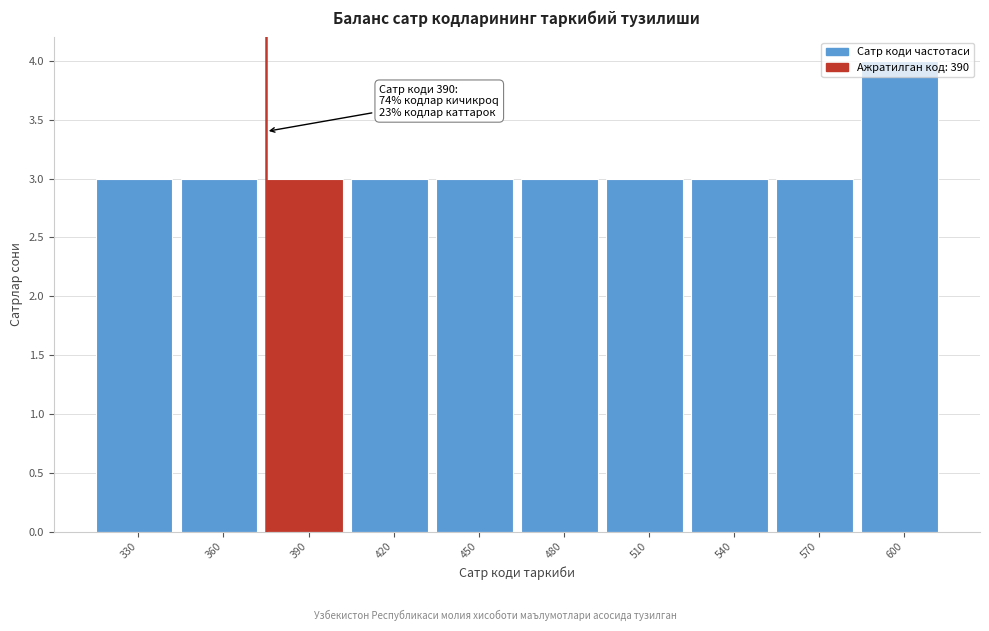

What is the sum of all values?

31